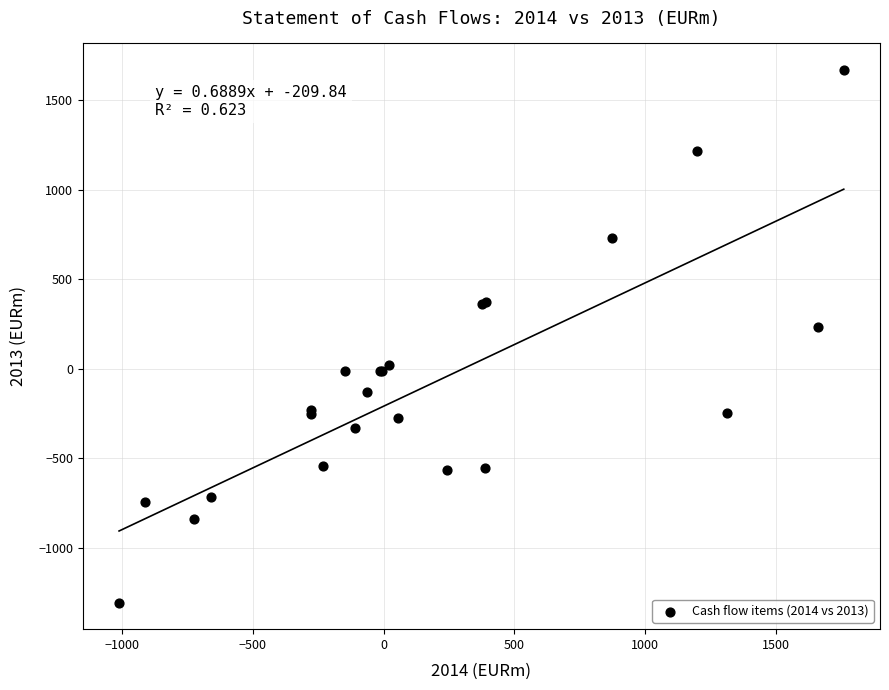

What Y value in the scatter plot is closest to 180?

230.3